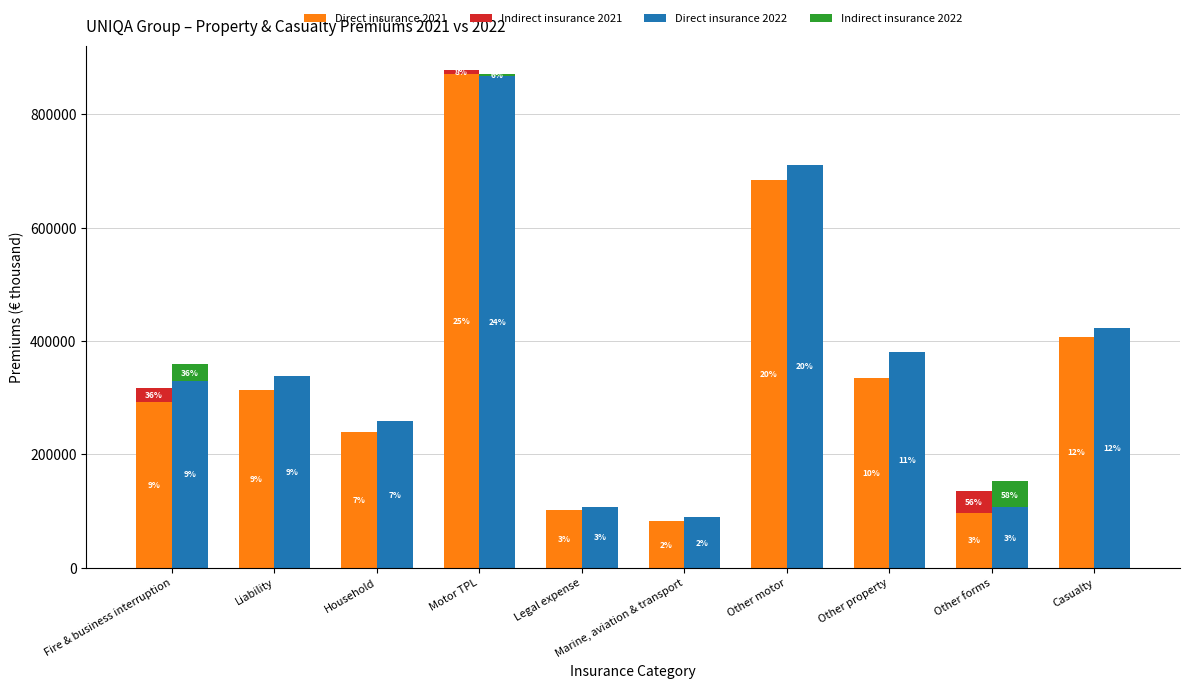

What is the difference between the maximum and minimum values in the Indirect insurance 2022 series?

45942